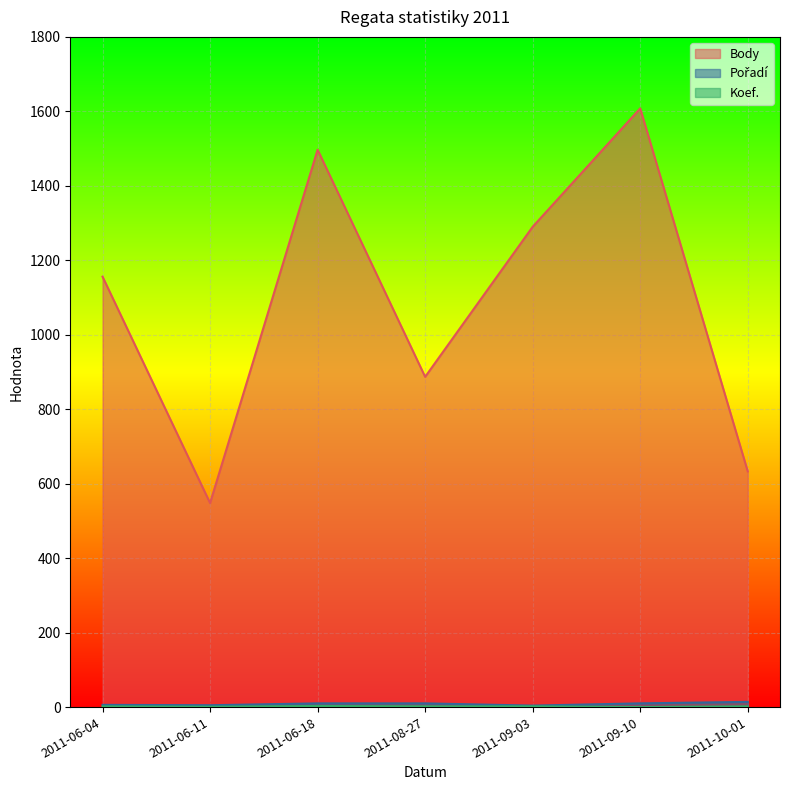

What position from the left is 2011-09-03?

5